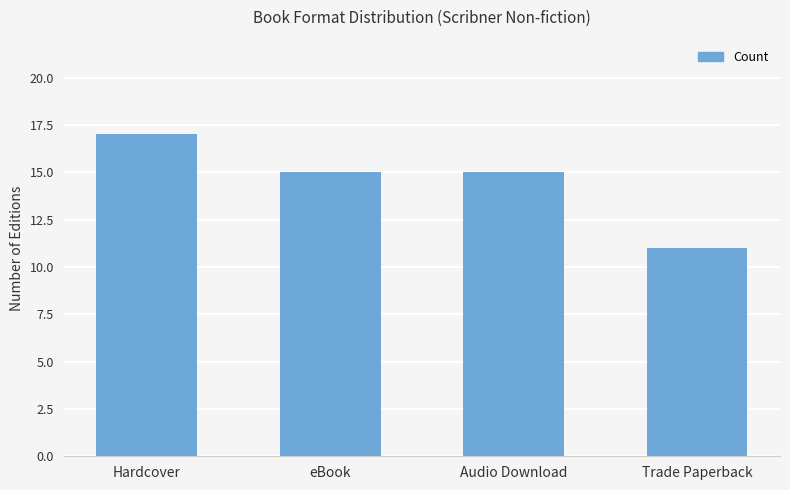

Reading right to left, list all the values displayed in this chart.

11	15	15	17